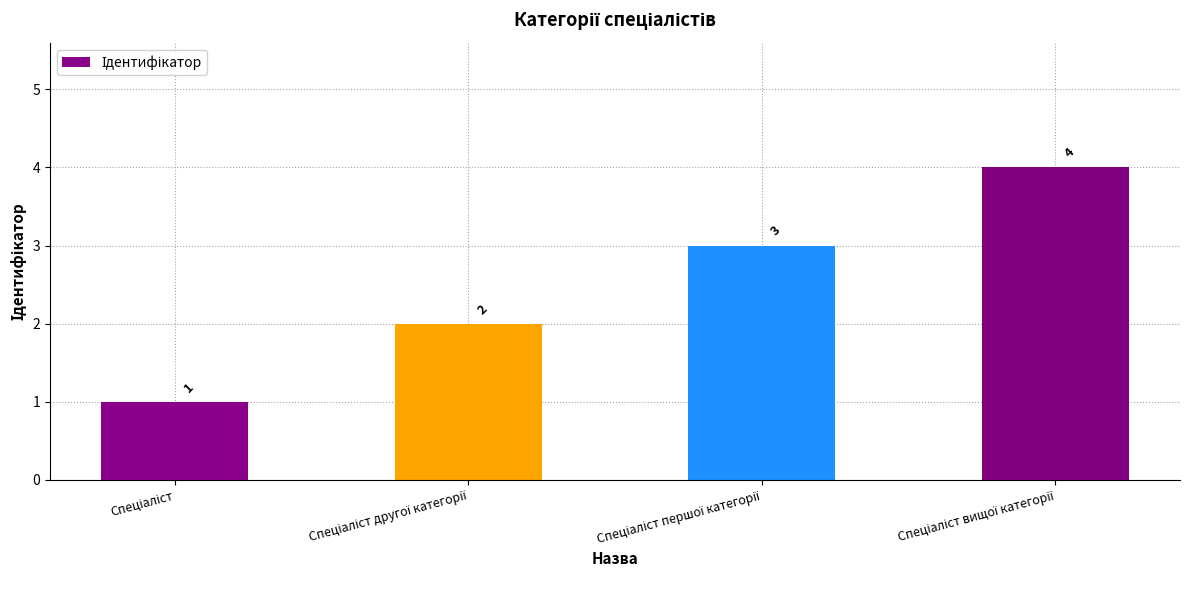

What is the maximum value shown in the chart?

4